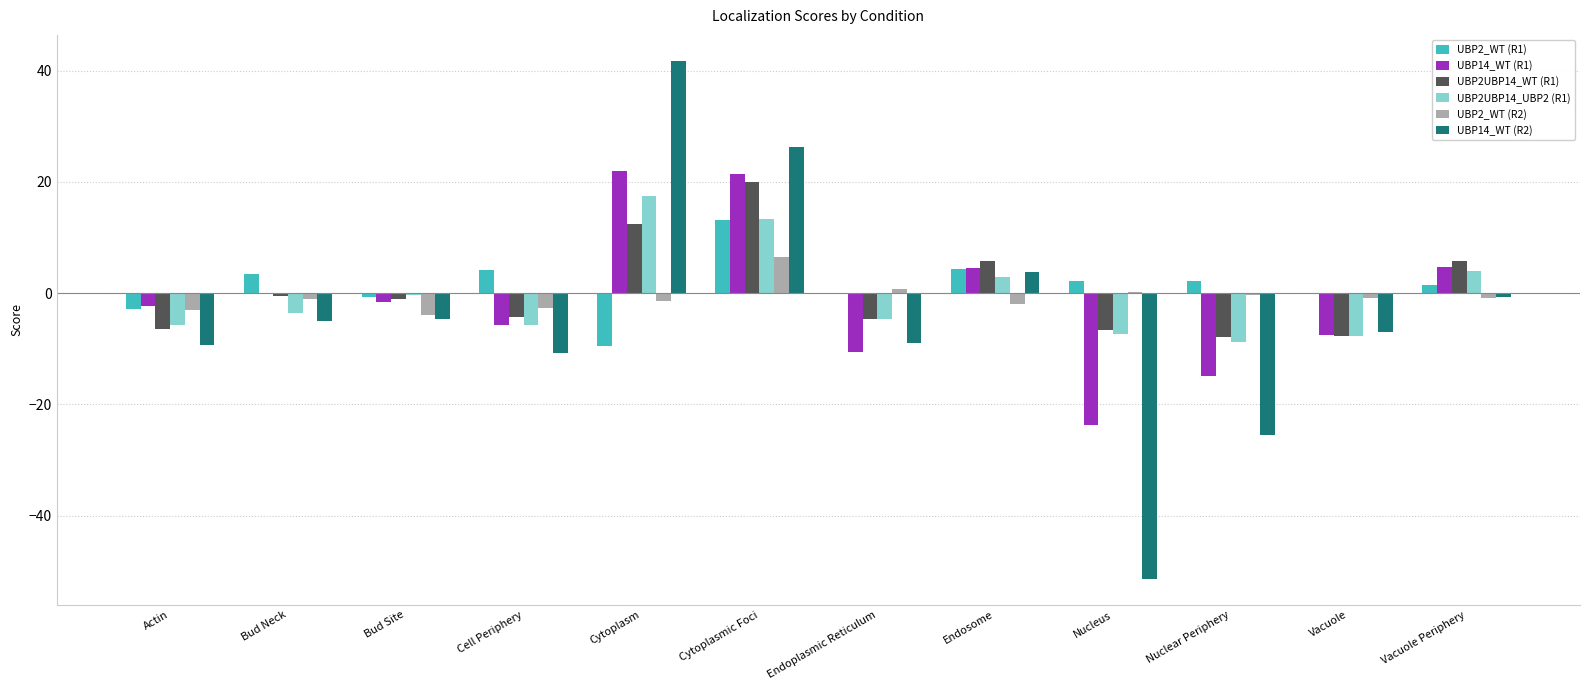

Which series has the largest range (max minus min)?

UBP14_WT (R2)